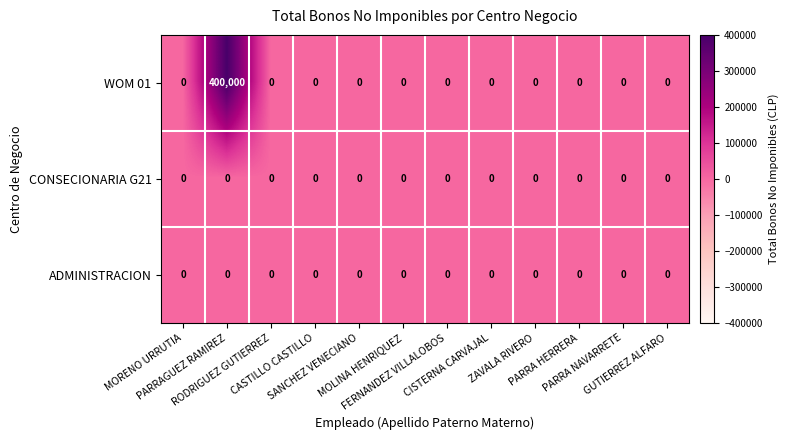

Which series has the largest total across all categories?

WOM 01